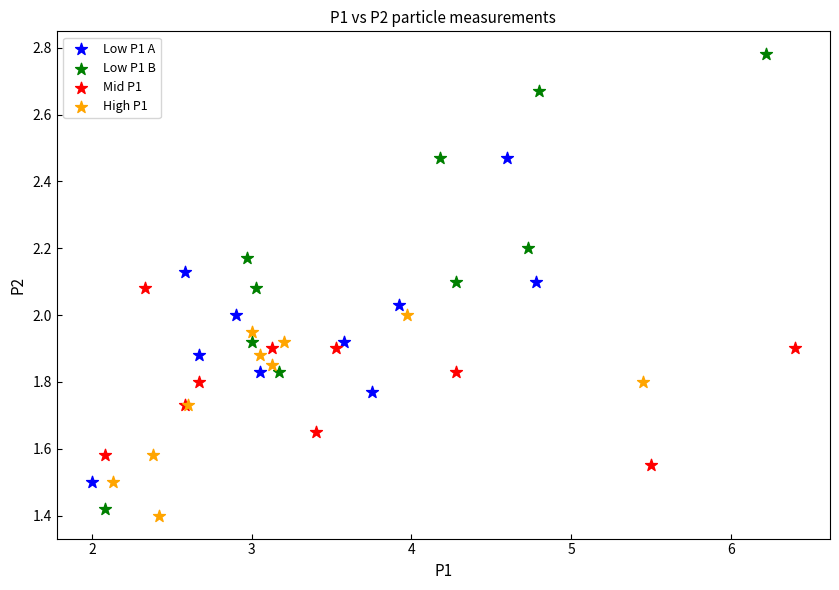

What are all the series names shown in the legend?

Low P1 A, Low P1 B, Mid P1, High P1